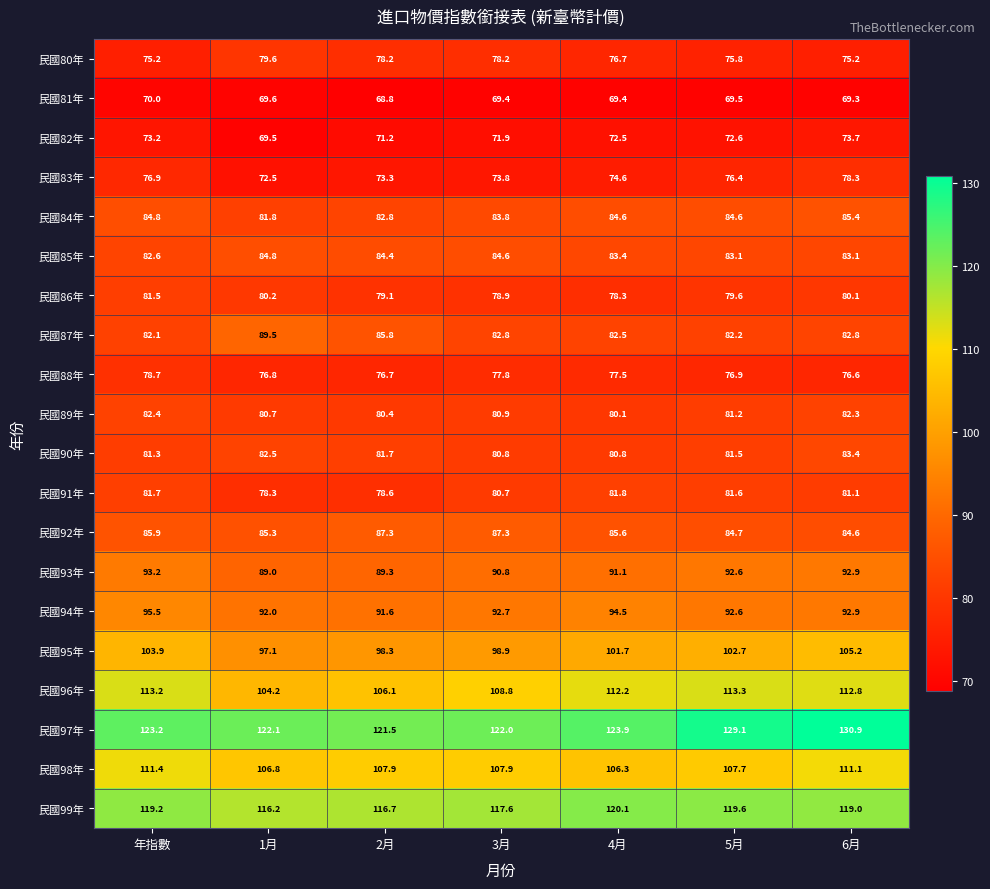

What value does the 民國82年 series have at 1月?

69.5